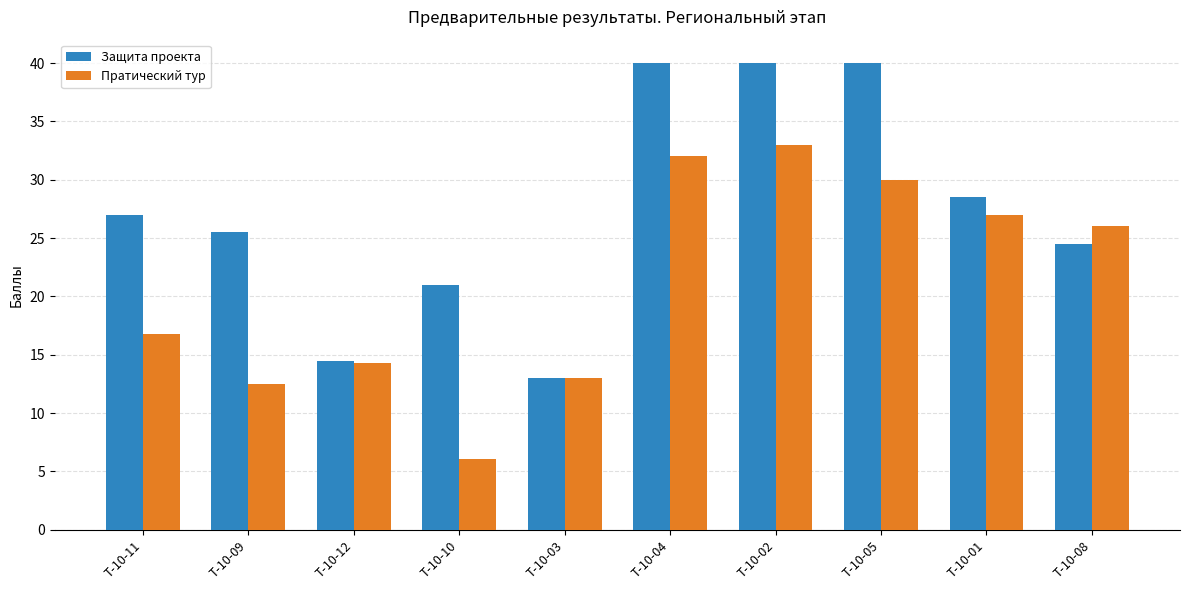

What is the difference between the highest and lowest values at Т-10-01?

1.5